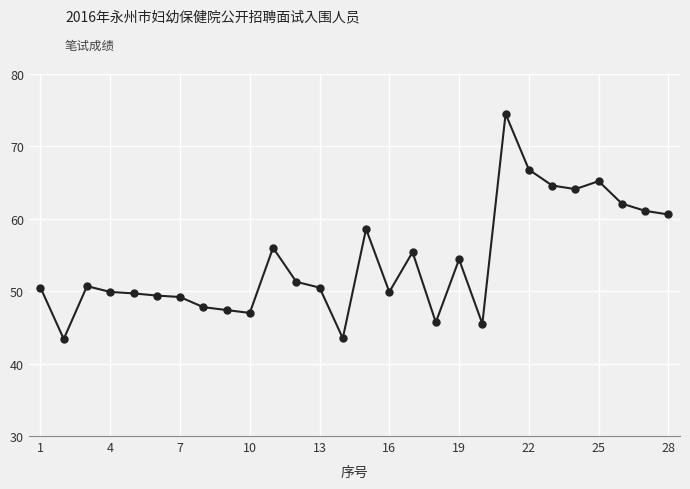

What is the average value?

54.1